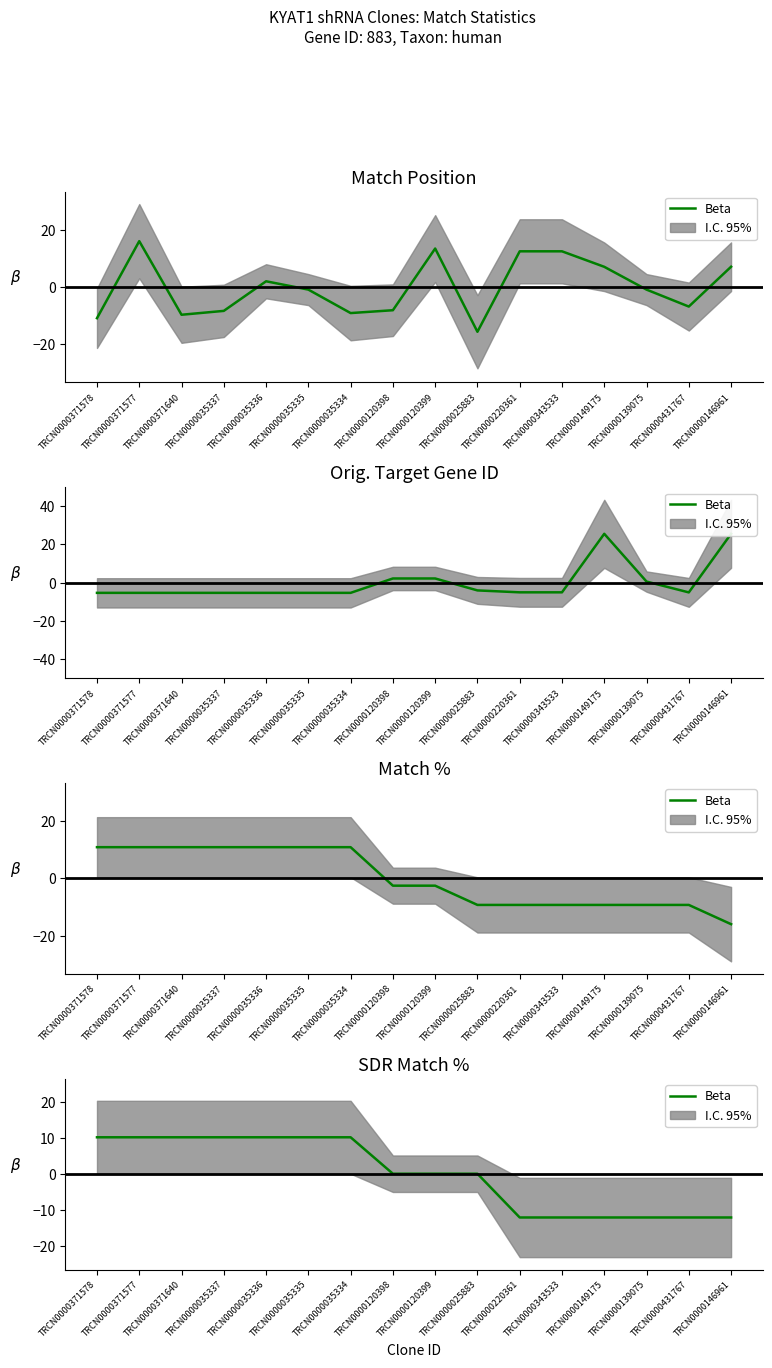

Does the chart display data point markers on the line(s)?

No